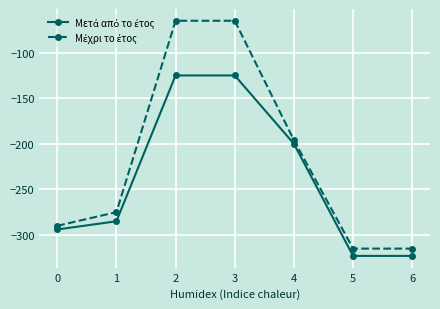

What is the difference between the highest and lowest values at 2?

60